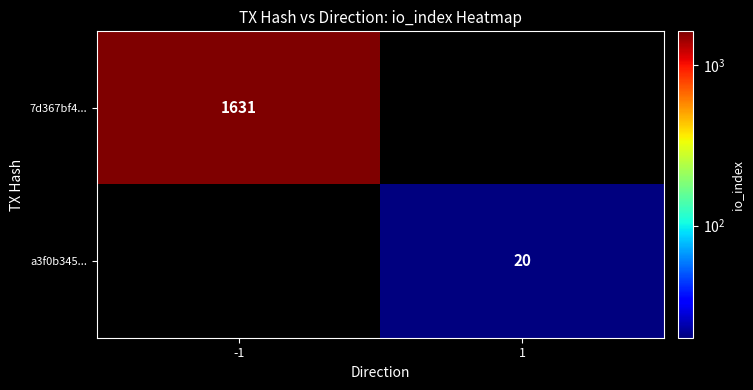

Is the value of a3f0b345... at 1 greater than the value of 7d367bf4... at -1?

No